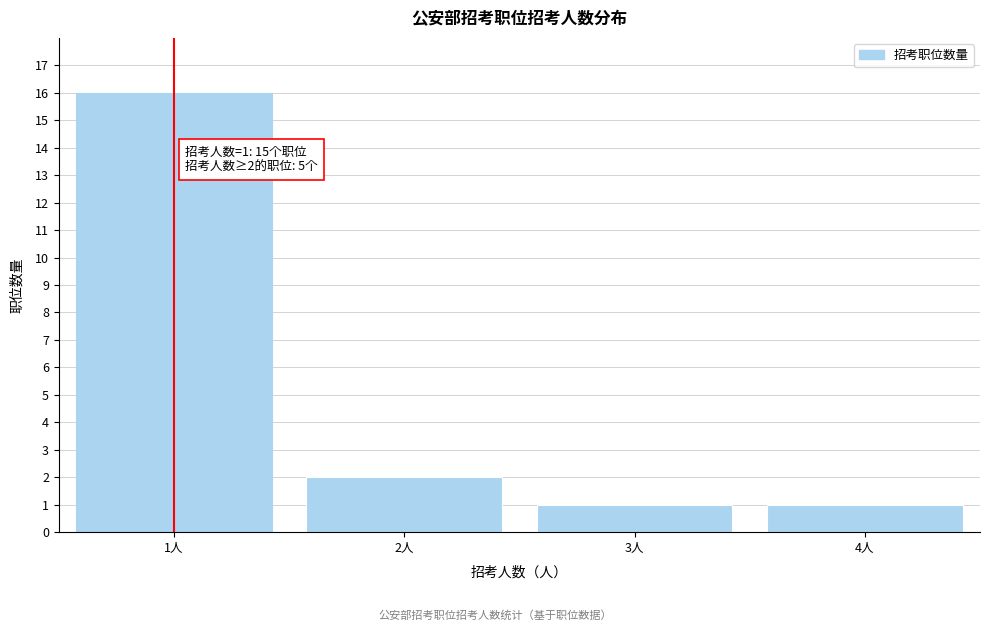

Reading left to right, what are all the values shown in this chart?

16	2	1	1